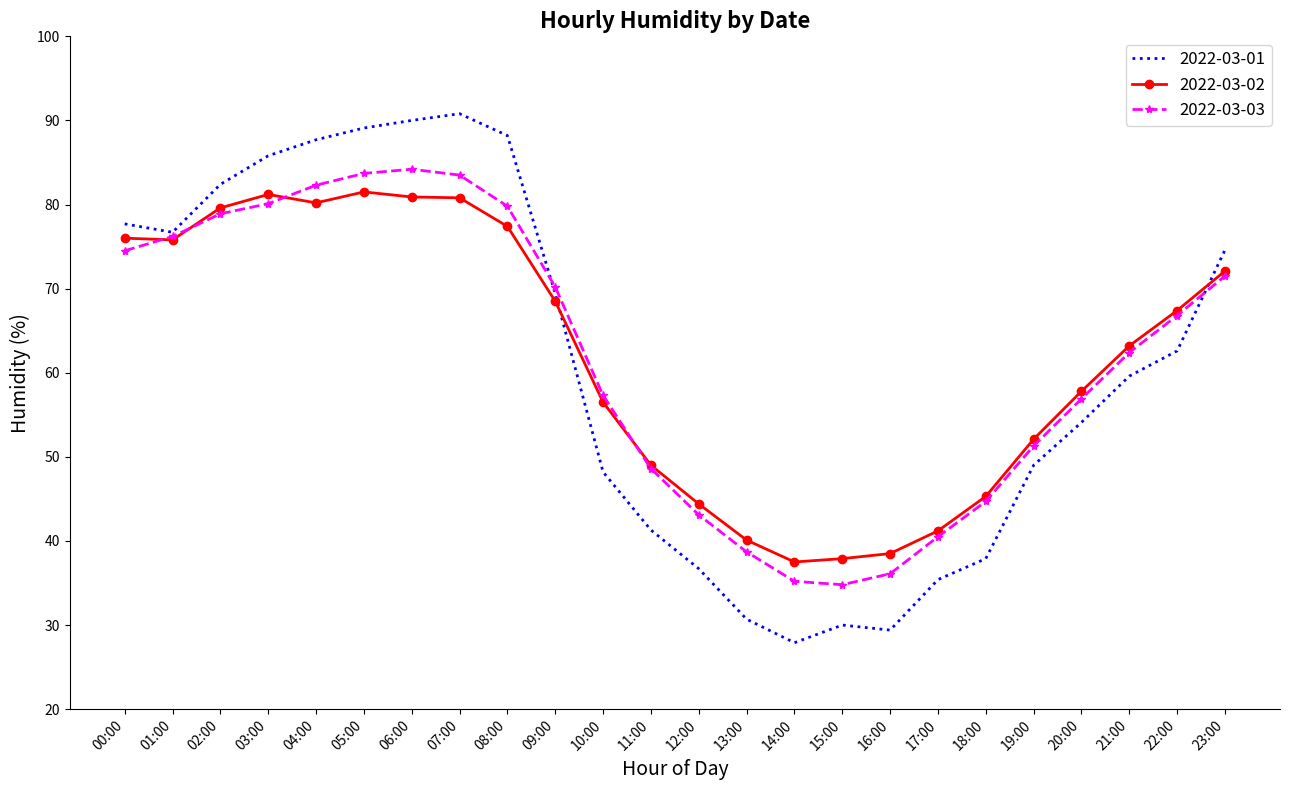

What is the total value across all series at 09:00?

208.1